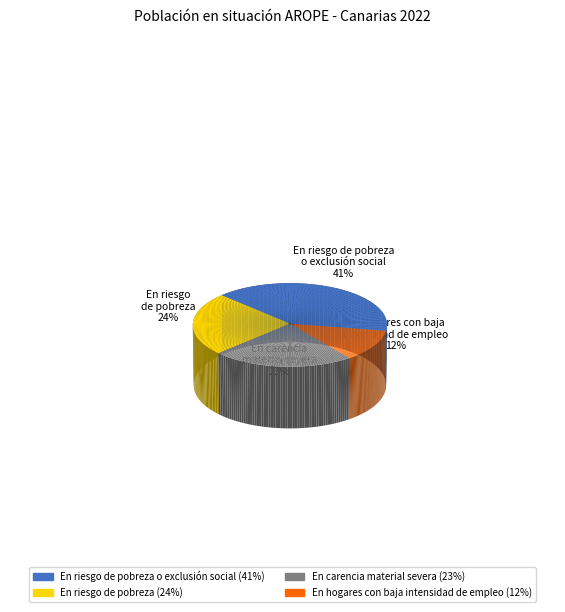

What is the change in value from En riesgo de pobreza o exclusión social to En riesgo de pobreza?

-299531